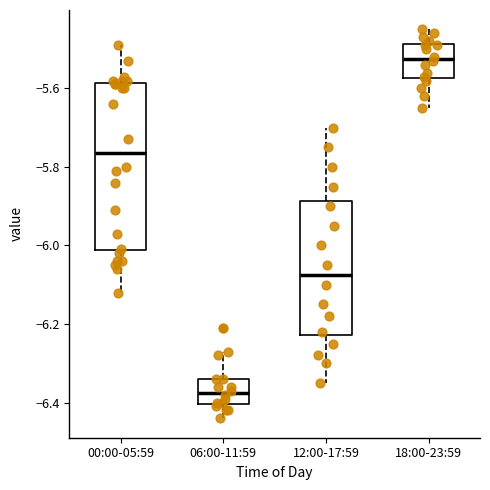

Which box has the lowest median line?

06:00-11:59